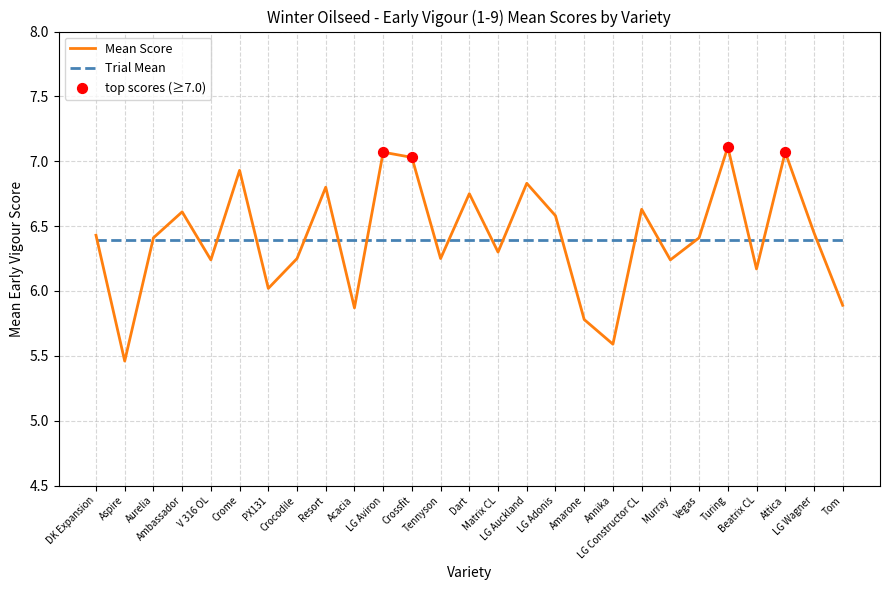

What is the maximum value shown in the chart?

7.1